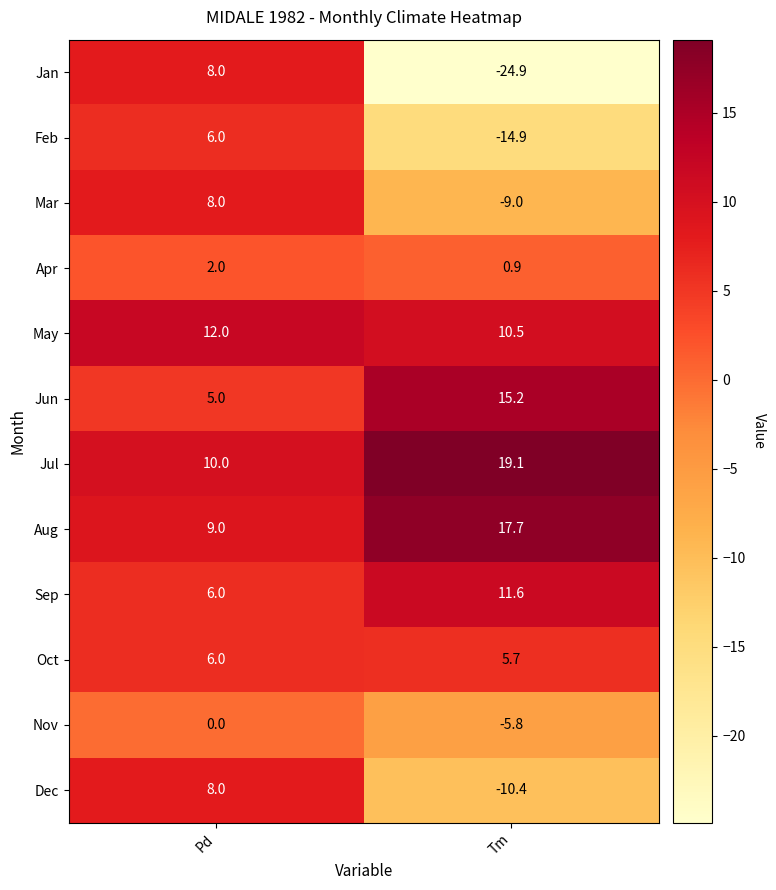

Rank the series at Tm from highest to lowest value.

Jul, Aug, Jun, Sep, May, Oct, Apr, Nov, Mar, Dec, Feb, Jan